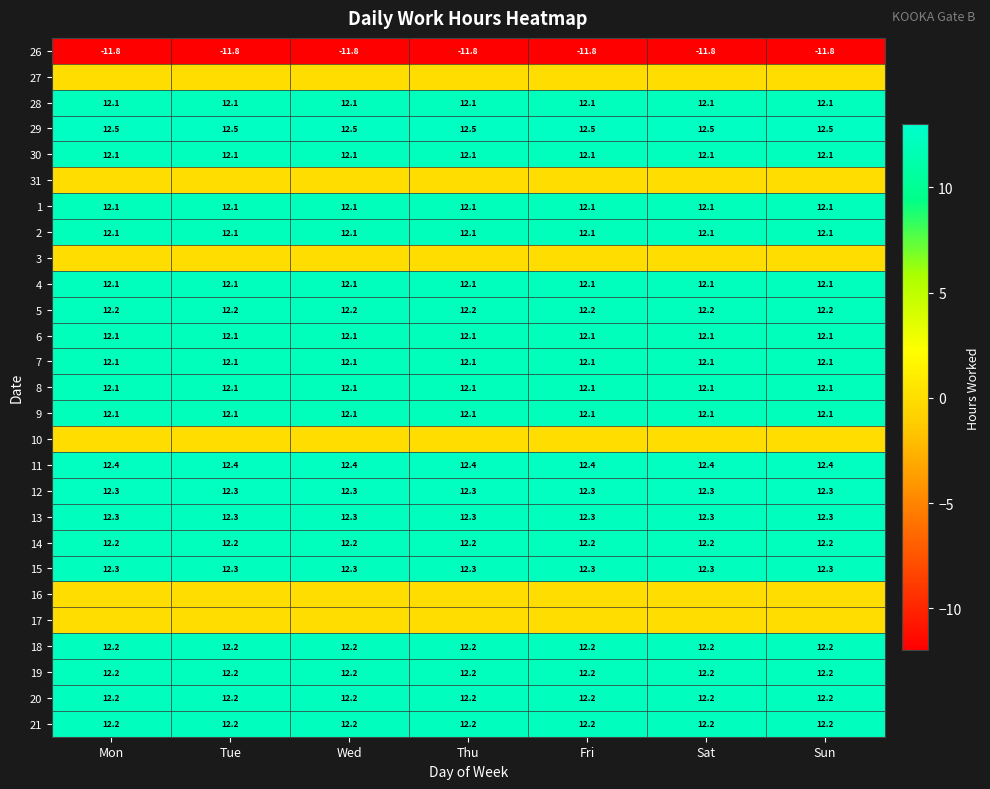

What is the approximate value of 11 at Sun?

12.4